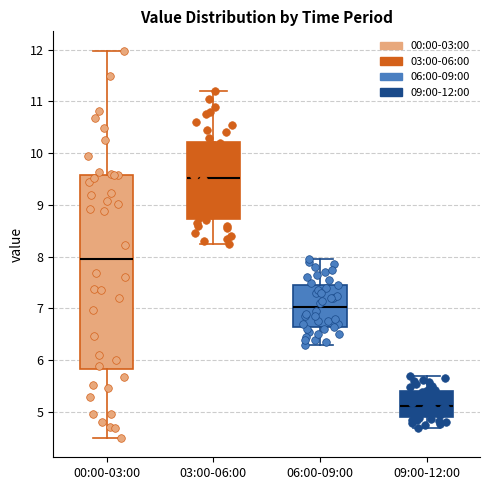

Reading left to right, read every box against the y-axis: the position of its median line, the range the box covers, and the ends of its whiskers. The values are not printed on the chart, so give them approximately, as read against the axis.

00:00-03:00: median 8.0, box 5.8 to 9.6, whiskers 4.5 to 12.0
03:00-06:00: median 9.5, box 8.7 to 10.2, whiskers 8.3 to 11.2
06:00-09:00: median 7.0, box 6.6 to 7.5, whiskers 6.3 to 8.0
09:00-12:00: median 5.1, box 4.9 to 5.4, whiskers 4.7 to 5.7